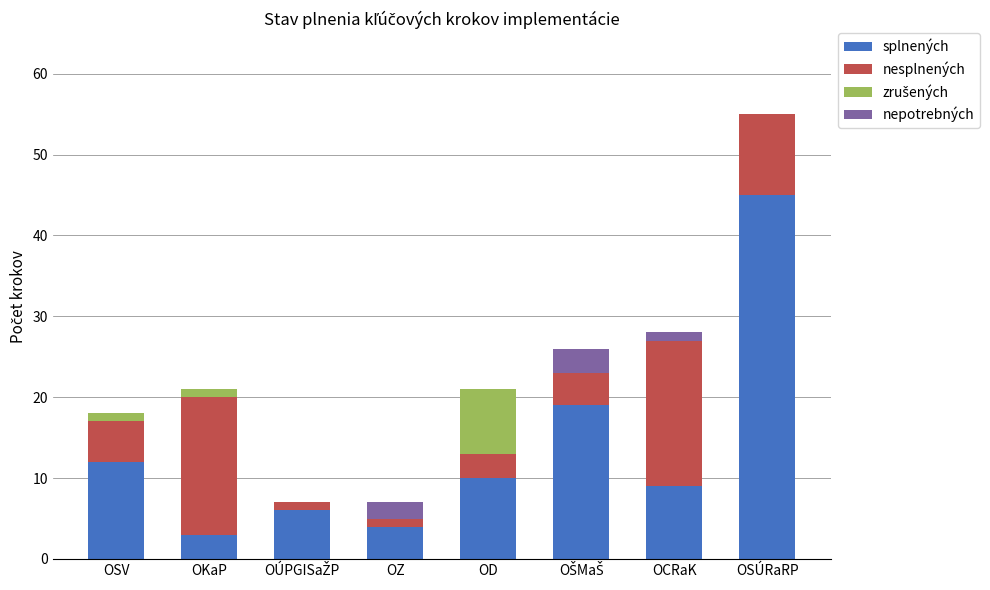

What value does the splnených series have at OD?

10